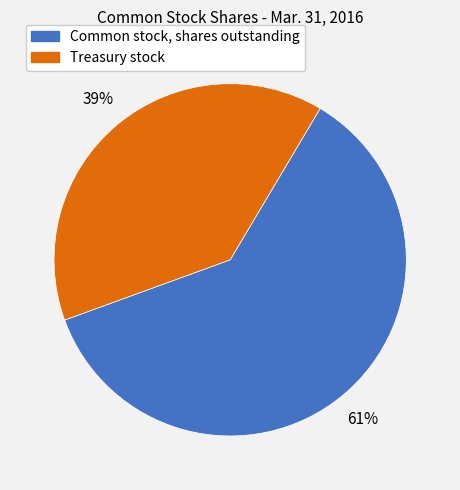

Count the number of slices in the pie.

2